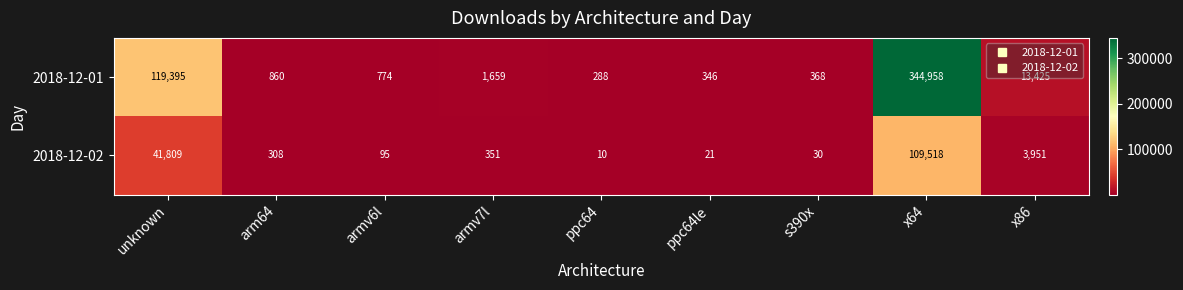

What is the maximum value for 2018-12-02?

109518